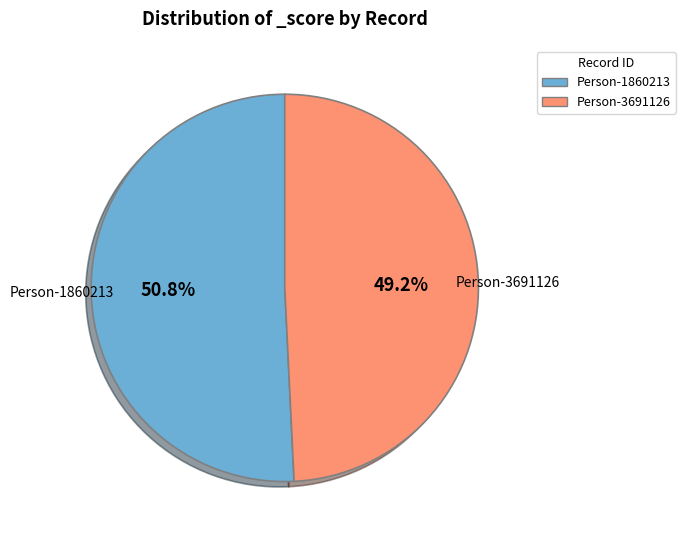

What is the majority slice?

Person-1860213